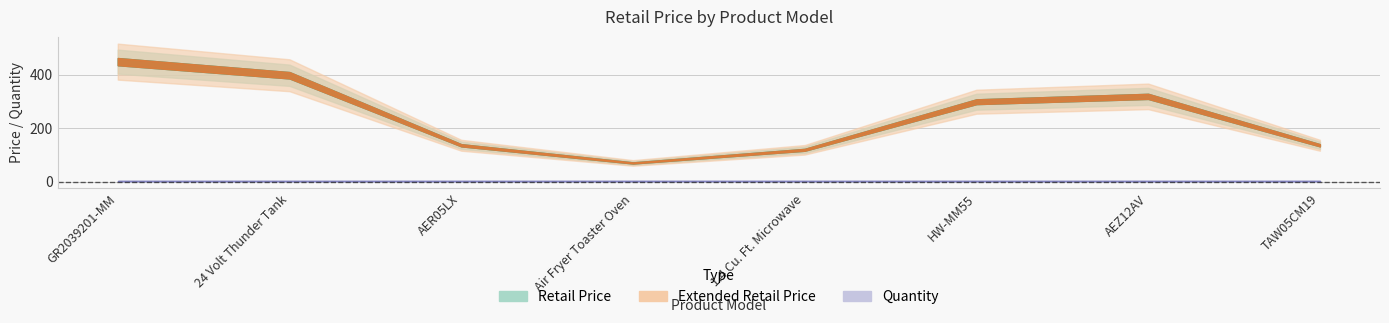

Is this an area chart (filled region under the line)?

No